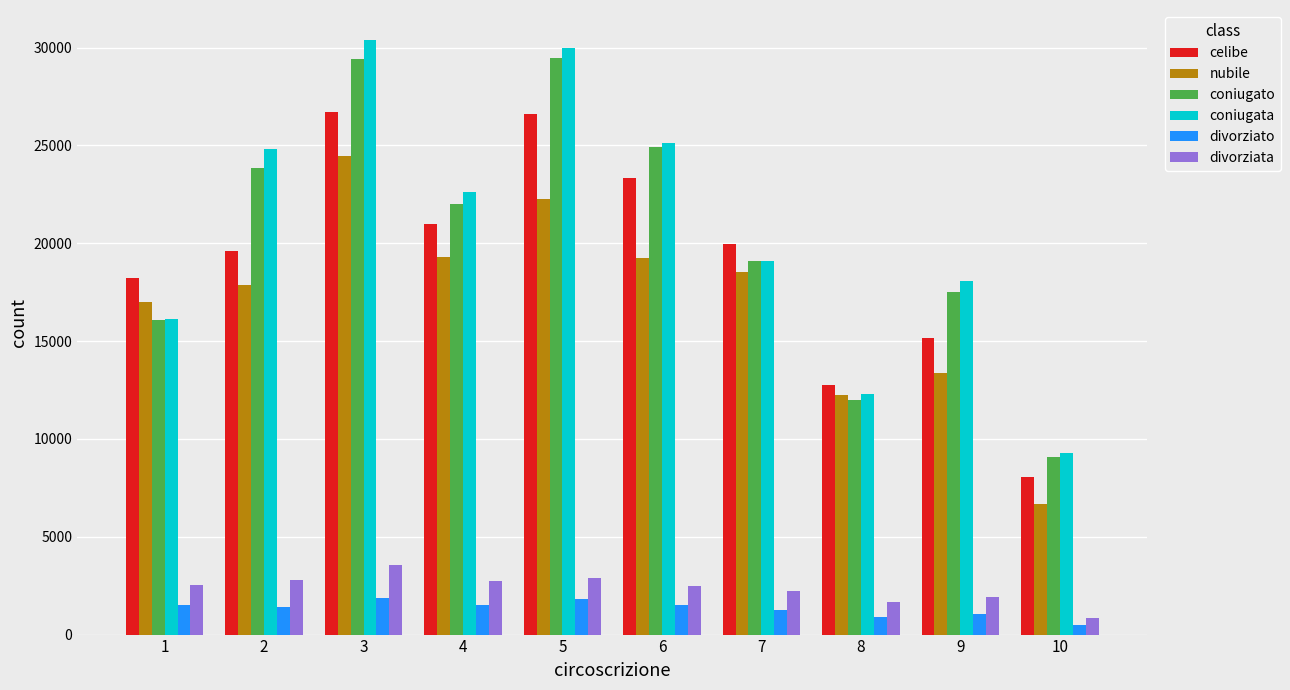

Read the divorziata value at 4.

2749